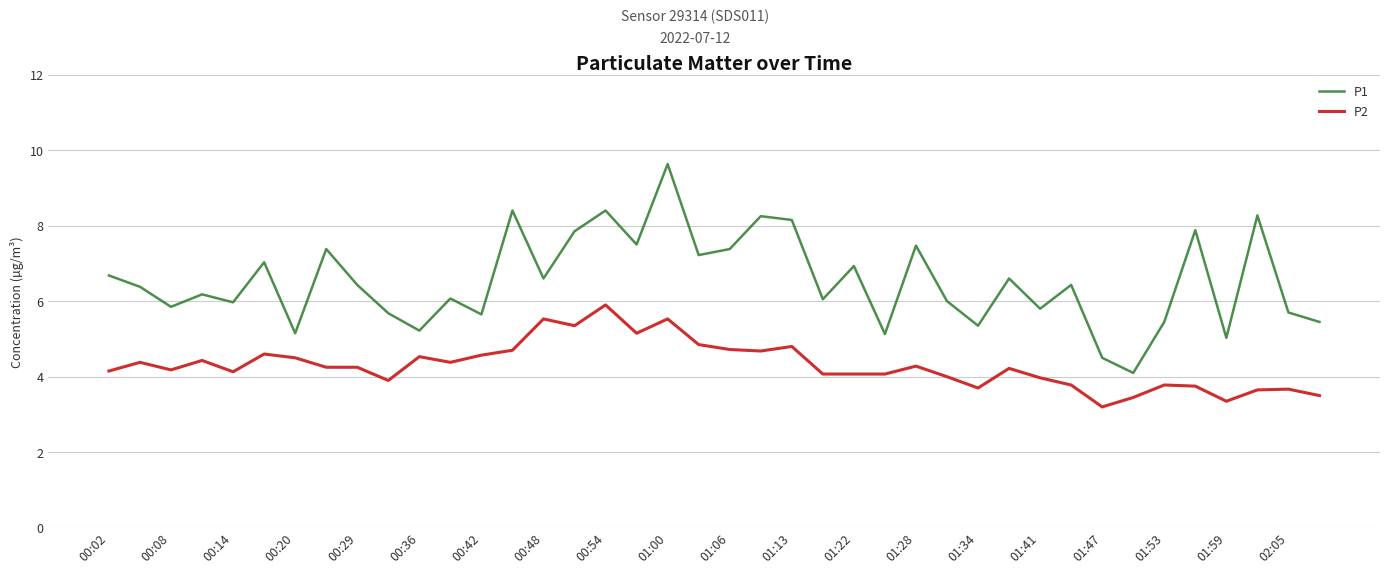

What is the minimum value shown in the chart?

3.2